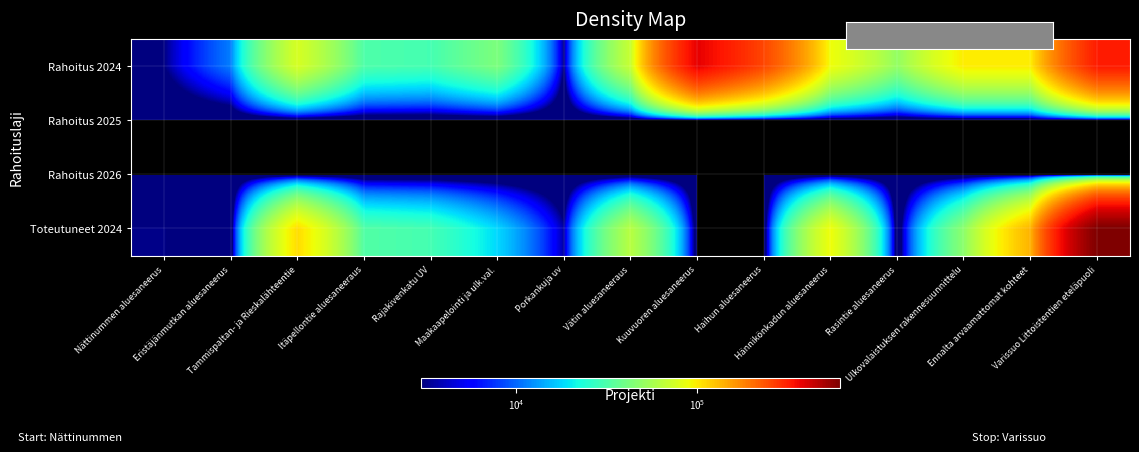

What is the difference between the highest and lowest values at Tammispaltan- ja Rieskalähteentie?

109000.0